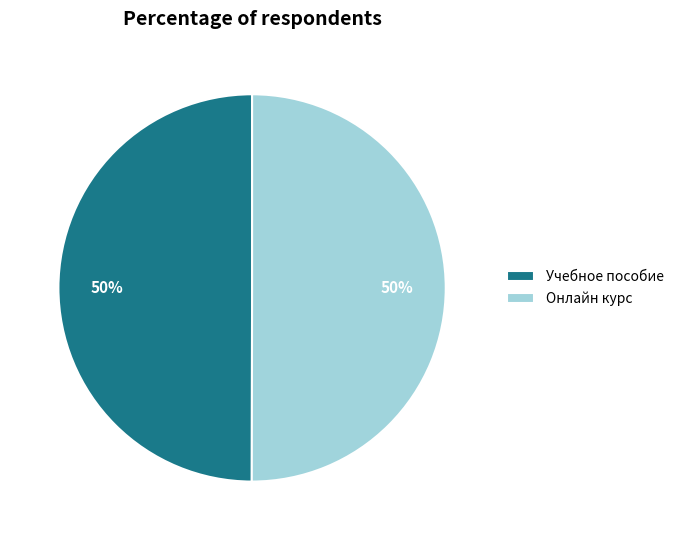

To the nearest percent, what percentage of the pie is Учебное пособие?

50%